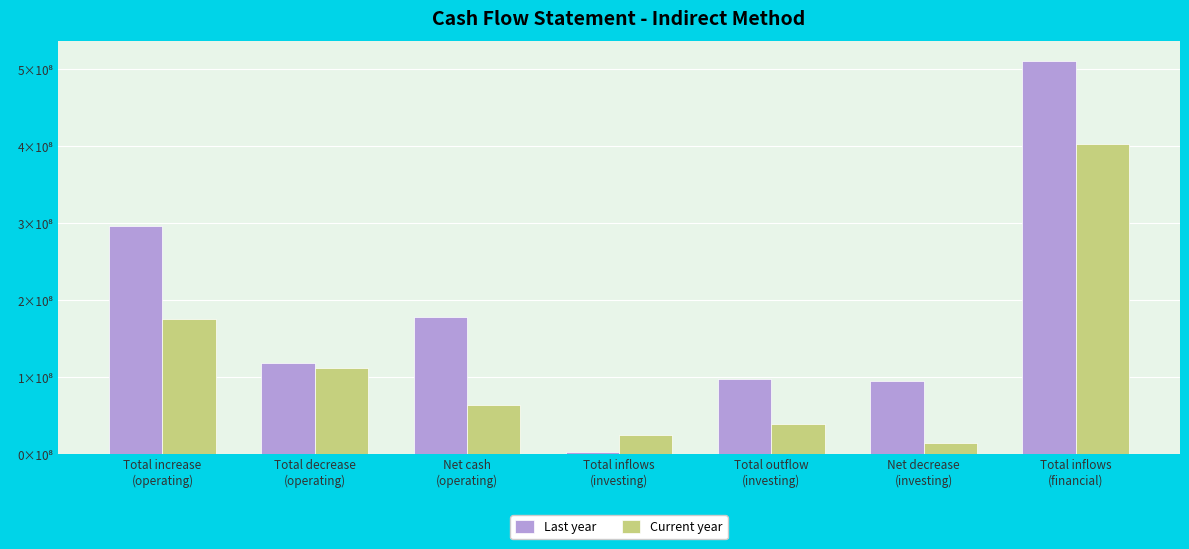

At which label does Current year first exceed 63702814?

Total increase
(operating)